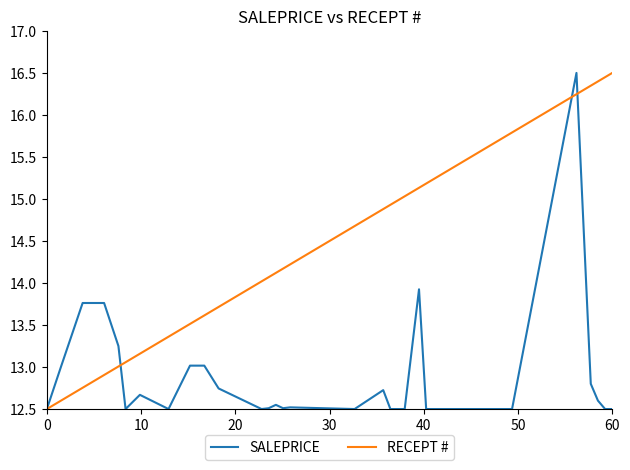

True or false: RECEPT # has more than 1 interior local peaks.

False